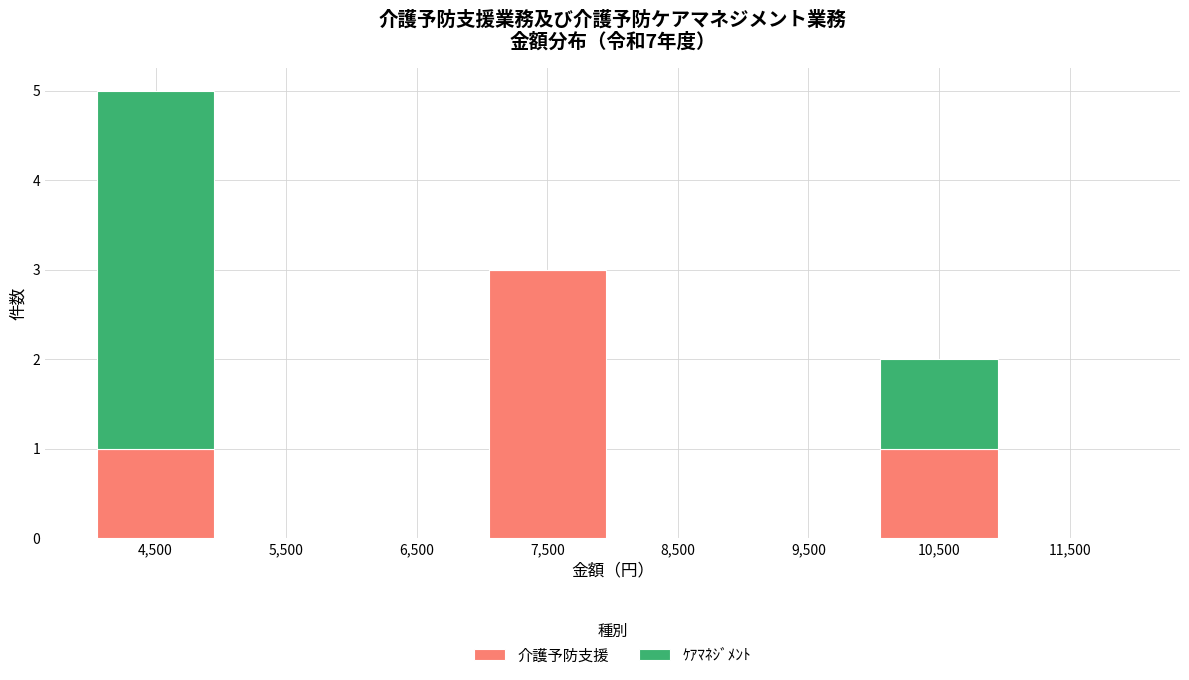

Reading left to right, transcribe this chart: for each stacked bar, give the range it covers on the x-axis and its total height. The values are not printed on the chart, so give them approximately, as read against the axis.

4000 to 5000: 5
5000 to 6000: 0
6000 to 7000: 0
7000 to 8000: 3
8000 to 9000: 0
9000 to 10000: 0
10000 to 11000: 2
11000 to 12000: 0